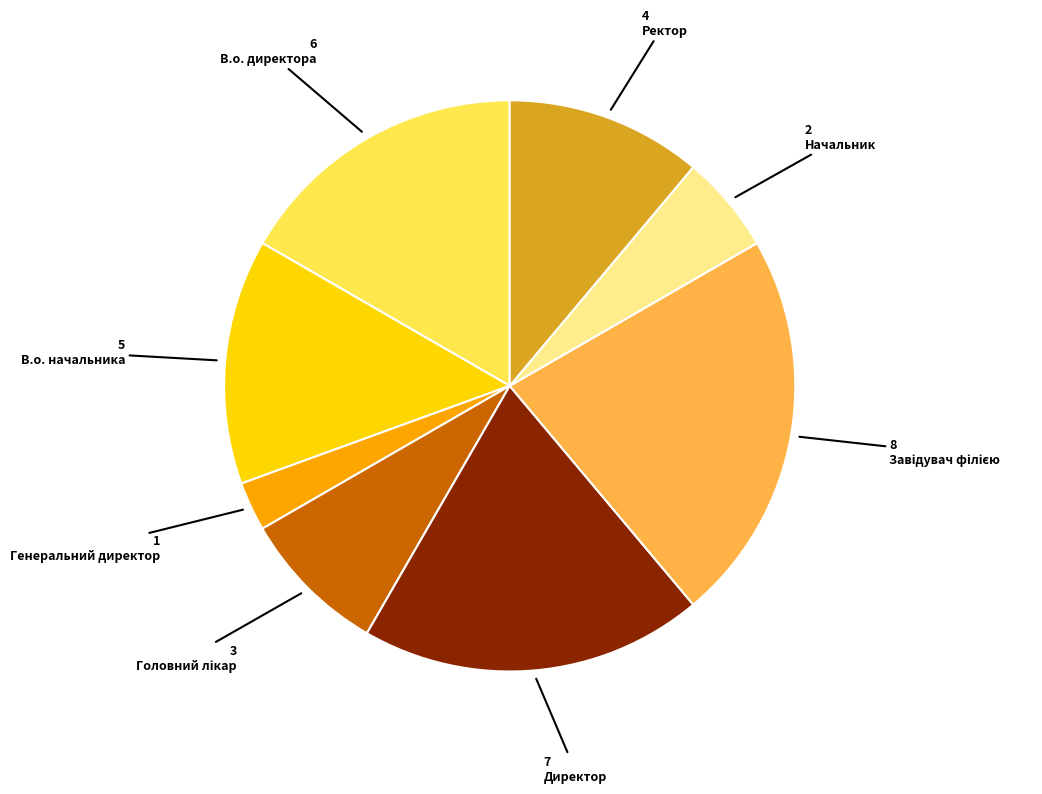

Does any single category account for the majority?

No